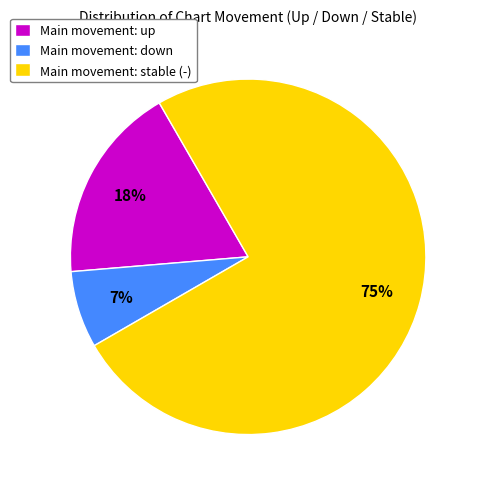

Is the sum of Main movement: stable (-) and Main movement: down greater than half?

Yes